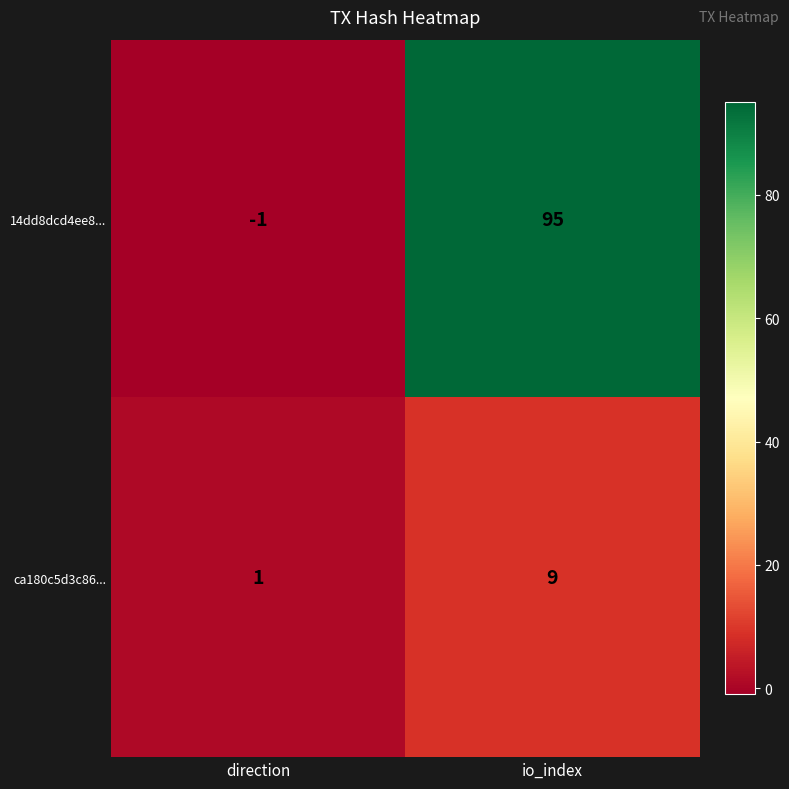

The ca180c5d3c86... series shows 9 at io_index. True or false?

True